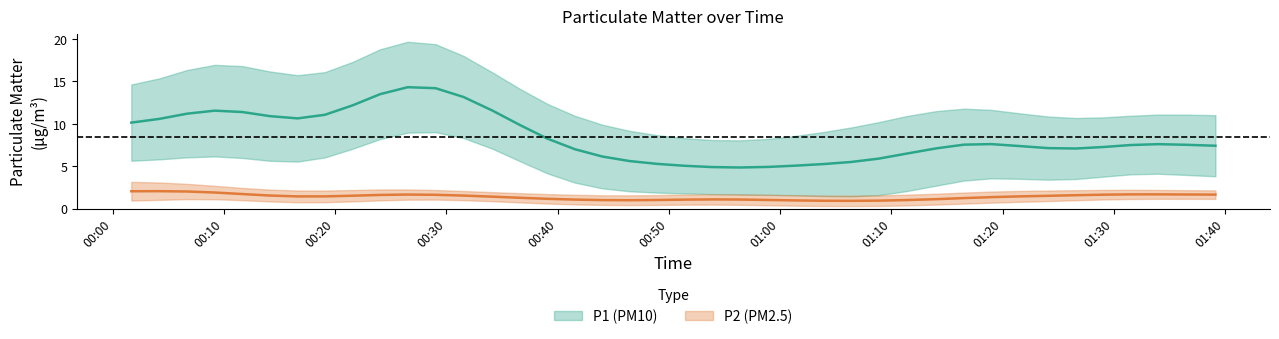

Where is the first local minimum for P1?

1